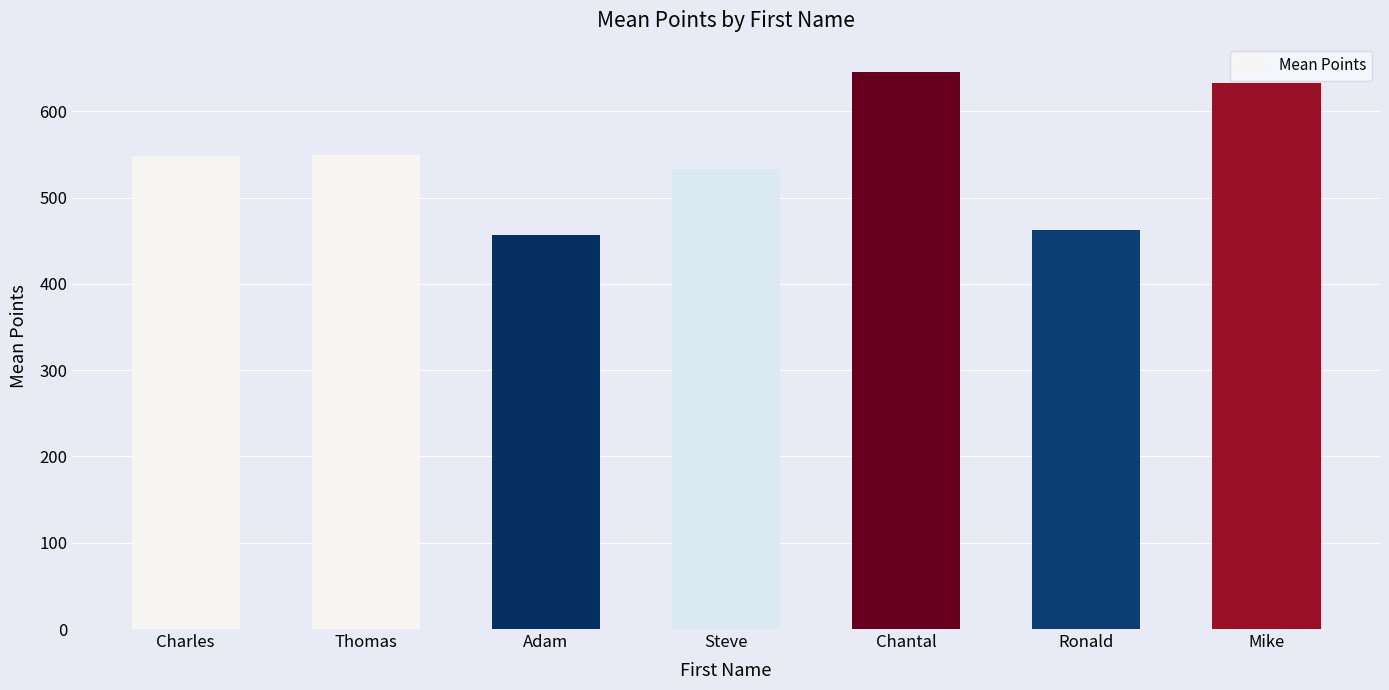

What is the average value?

547.1